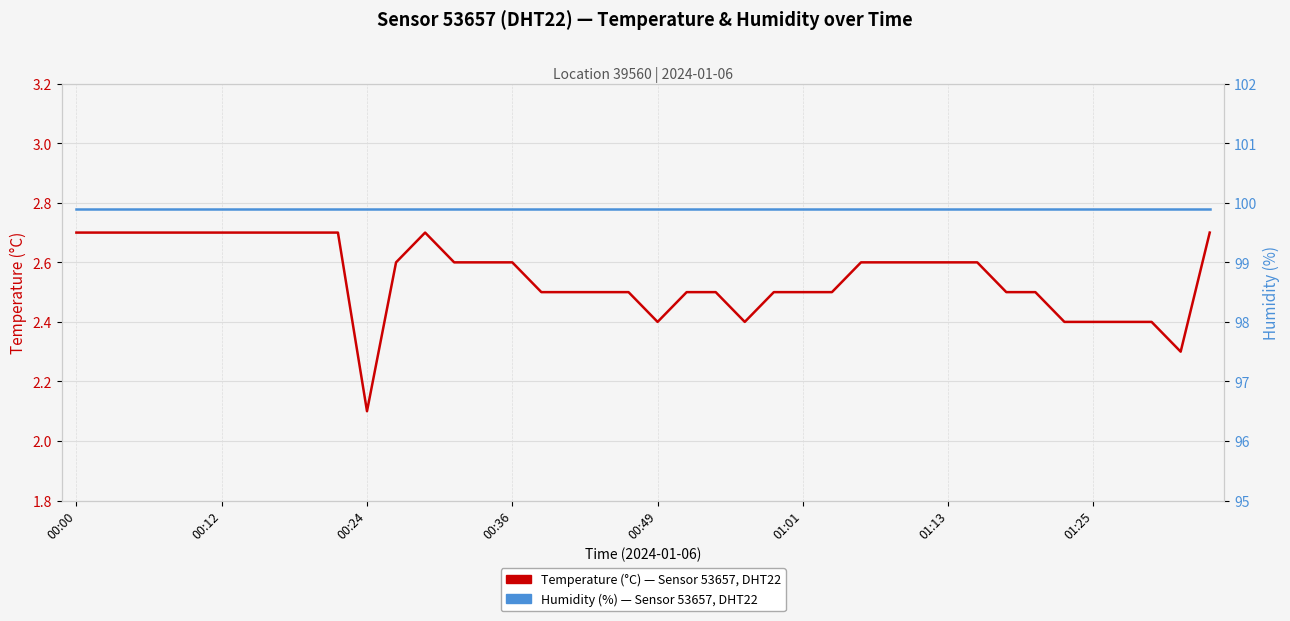

List the series in order of their peak value, highest first.

Humidity (%) — Sensor 53657, DHT22, Temperature (°C) — Sensor 53657, DHT22